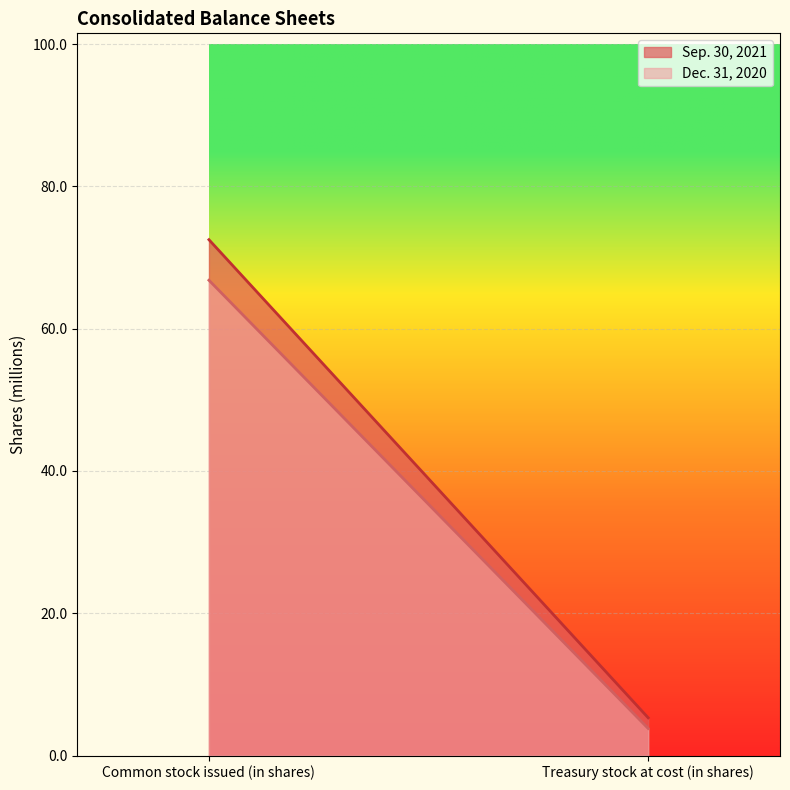

What is the value of the Sep. 30, 2021 point at the 2nd from the left?

5.3